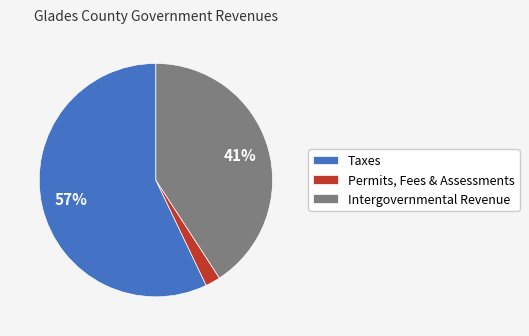

How many segments does this pie chart have?

3